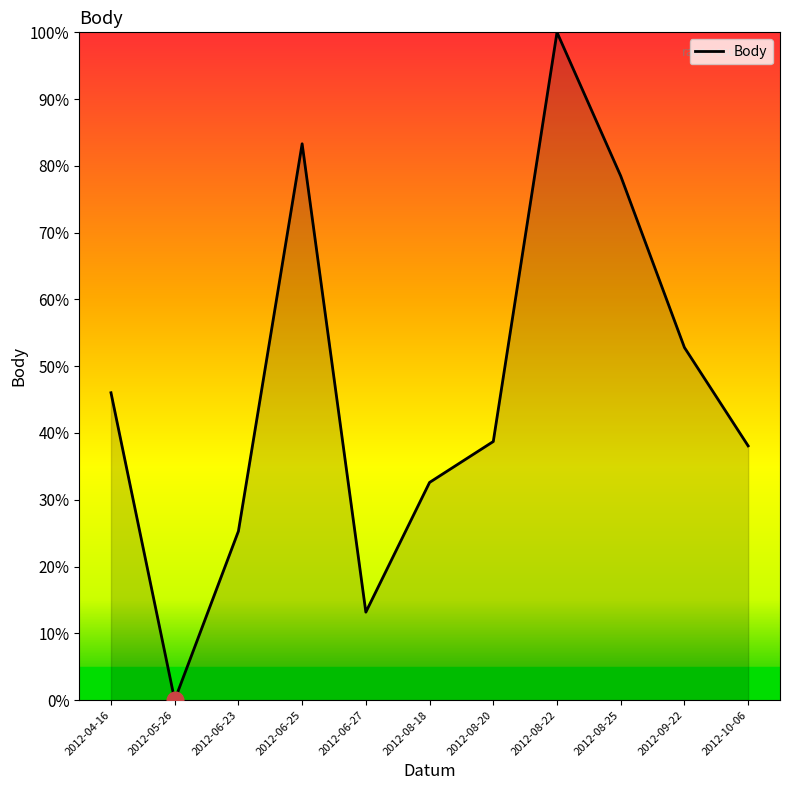

At which label is the value closest to 50?

2012-09-22